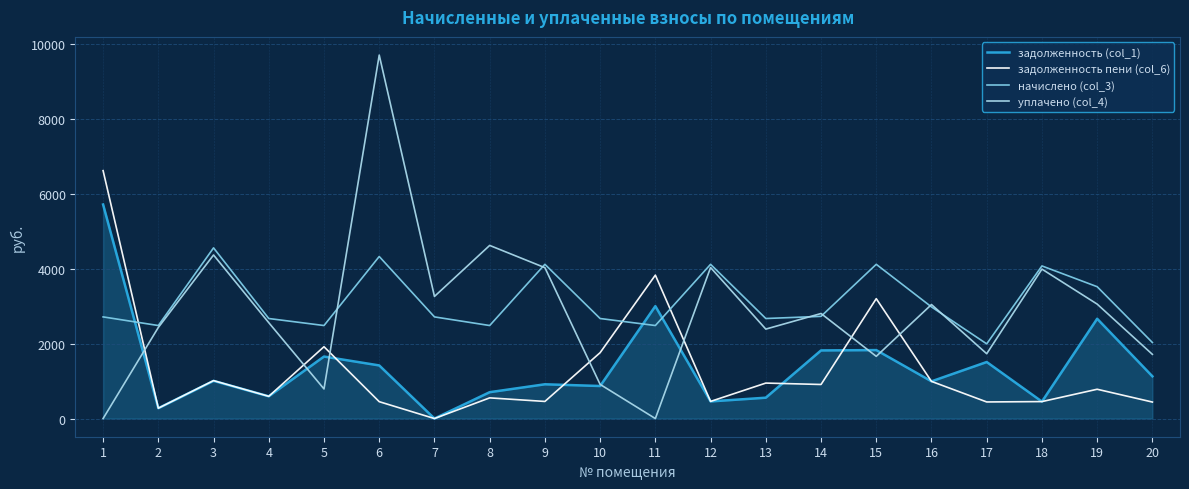

Where is the first local maximum for начислено (col_3)?

3